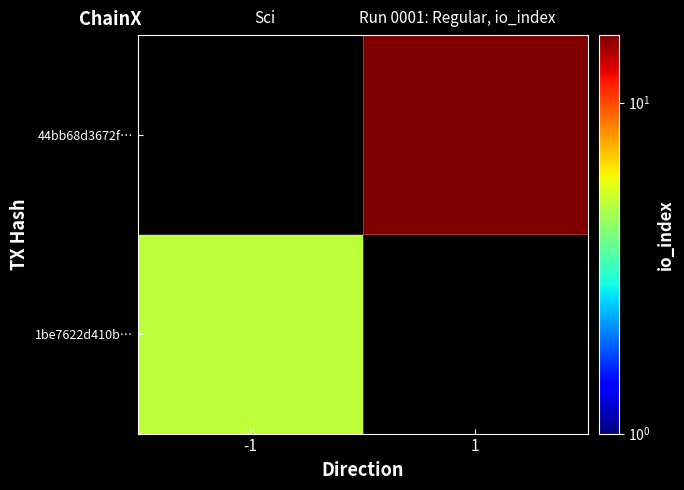

List the series in order of their peak value, highest first.

1be7622d410b…, 44bb68d3672f…